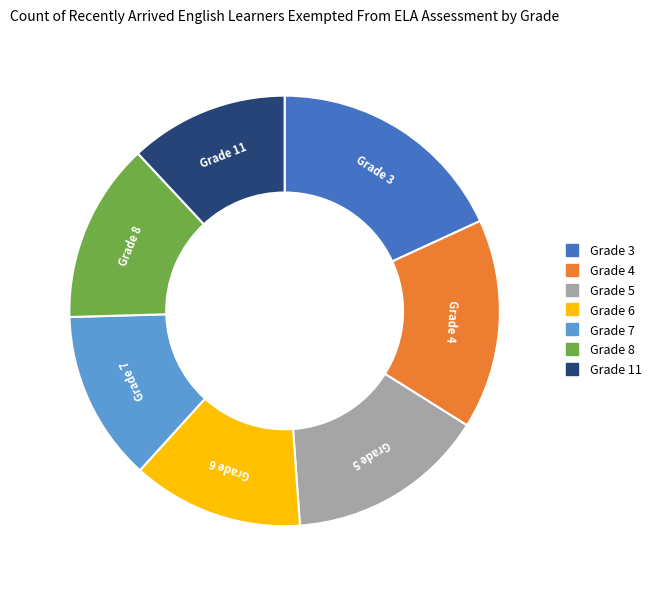

Does any single category account for the majority?

No